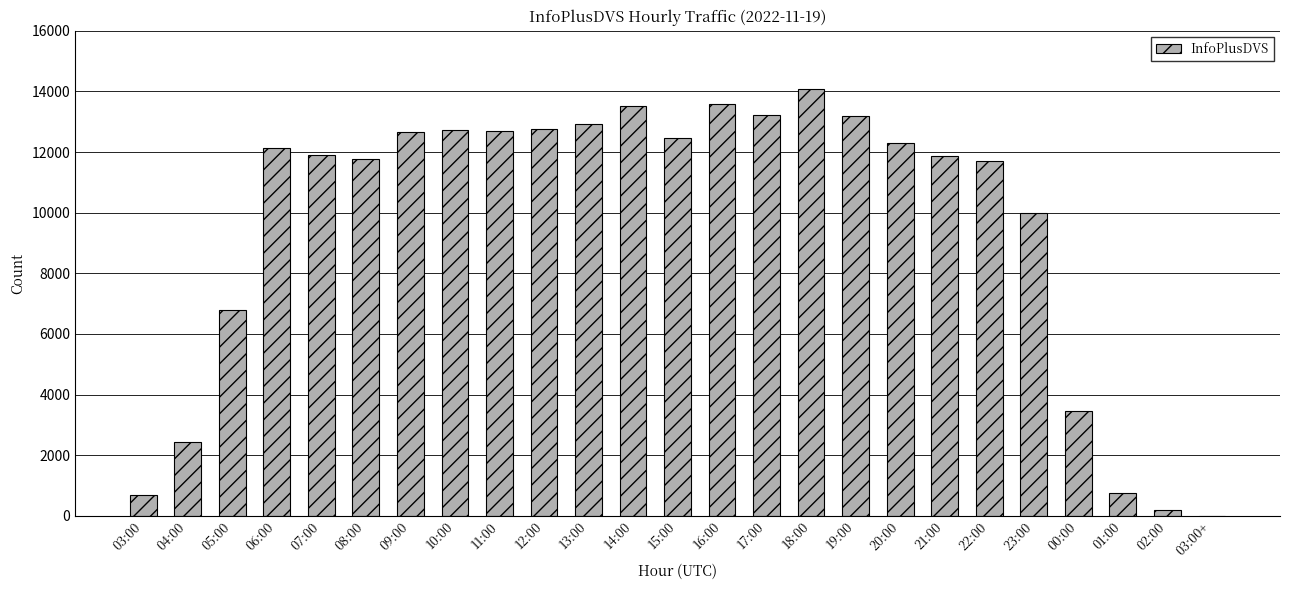

What is the sum of the values at 06:00 and 15:00?

24602